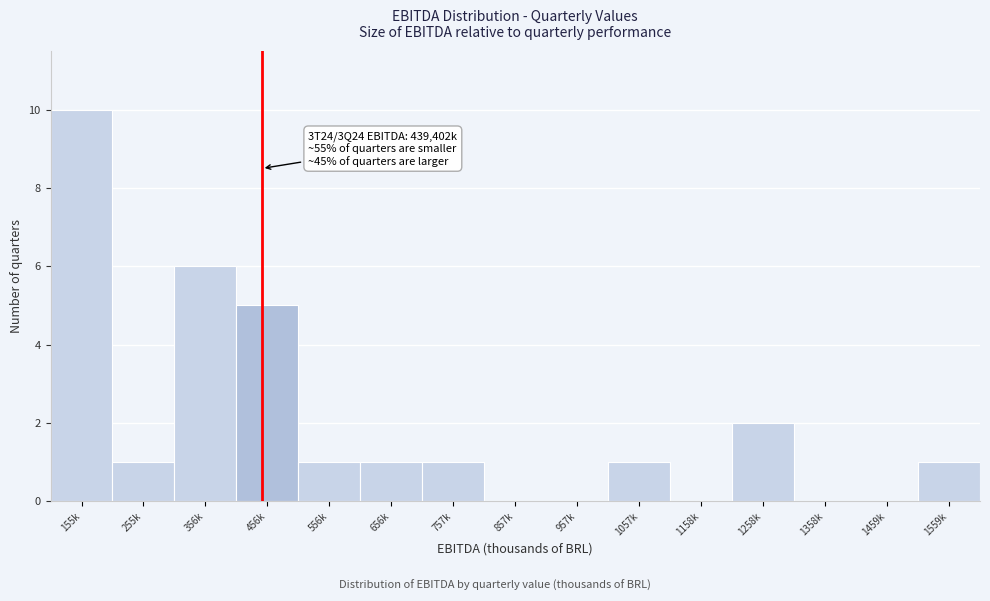

Reading left to right, list all the values displayed in this chart.

155k=10	255k=1	356k=6	456k=5	556k=1	656k=1	757k=1	857k=0	957k=0	1057k=1	1158k=0	1258k=2	1358k=0	1459k=0	1559k=1